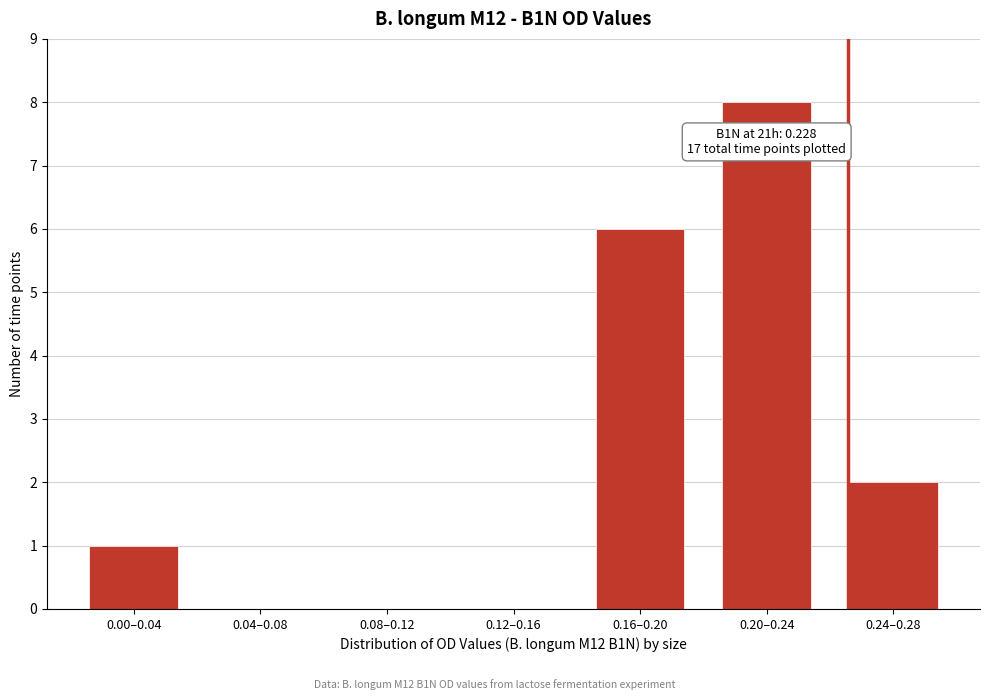

Reading left to right, transcribe all the data shown in this chart.

0.00–0.04=1	0.04–0.08=0	0.08–0.12=0	0.12–0.16=0	0.16–0.20=6	0.20–0.24=8	0.24–0.28=2